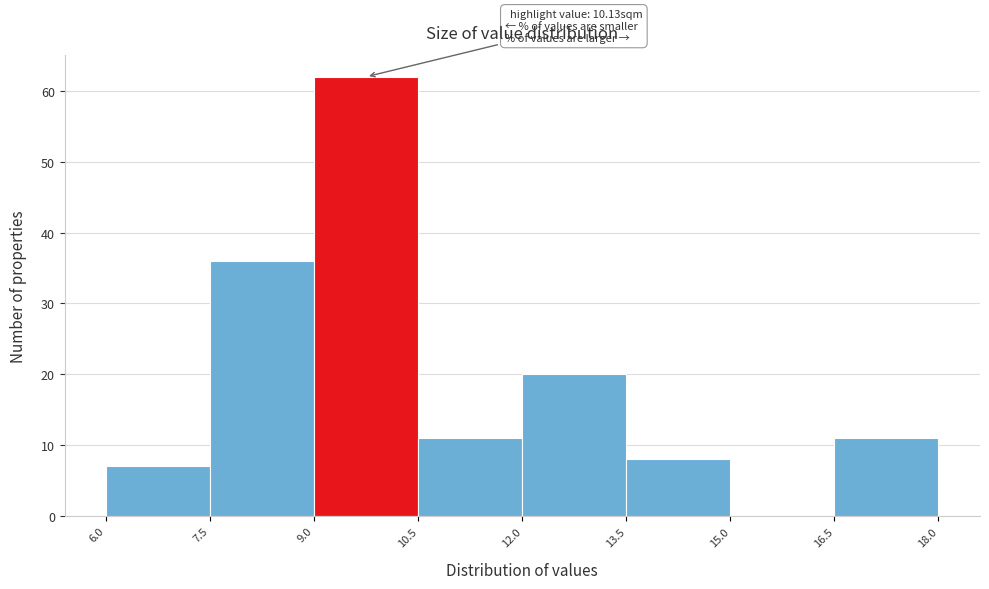

Over which range of the x-axis is the bar tallest?

9.0 to 10.5